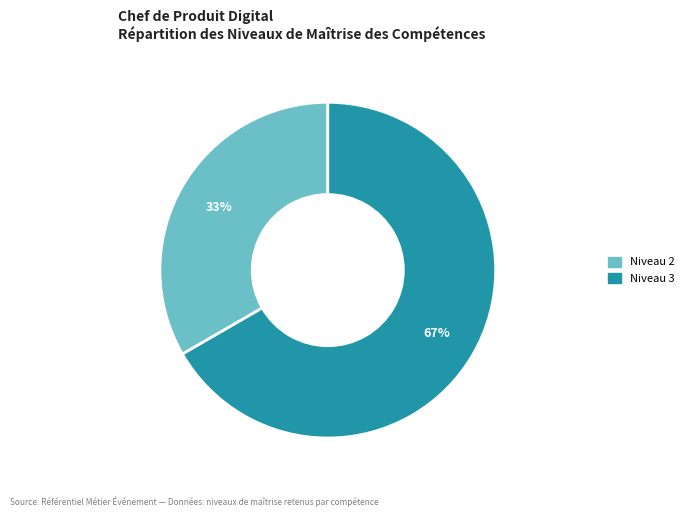

To the nearest percent, what is the average slice percentage?

50%